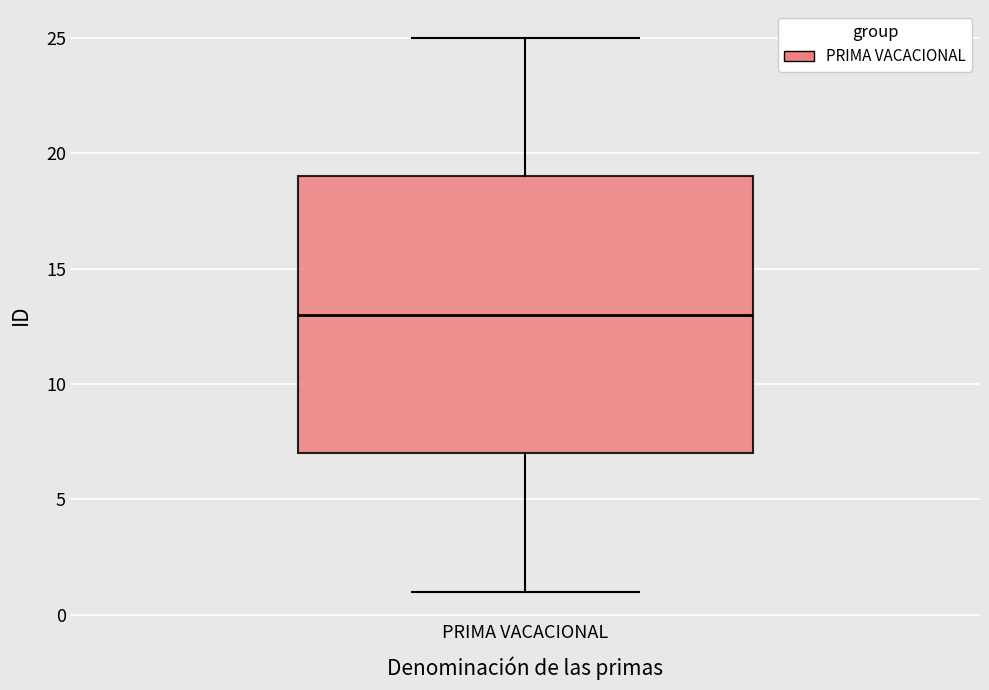

Transcribe this box plot: give where the median line is, the range the box spans, and where the two whiskers end, as read against the y-axis. The values are not printed on the chart, so give them approximately, as read against the axis.

median 13, box 7 to 19, whiskers 1 to 25